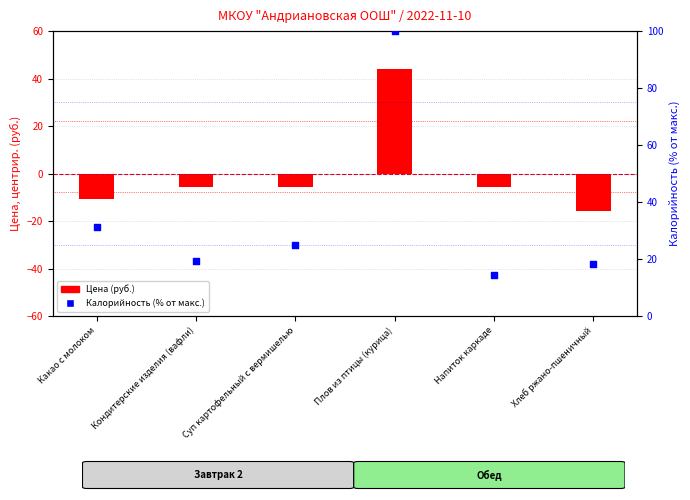

At how many categories does at least one series exceed -1?

6